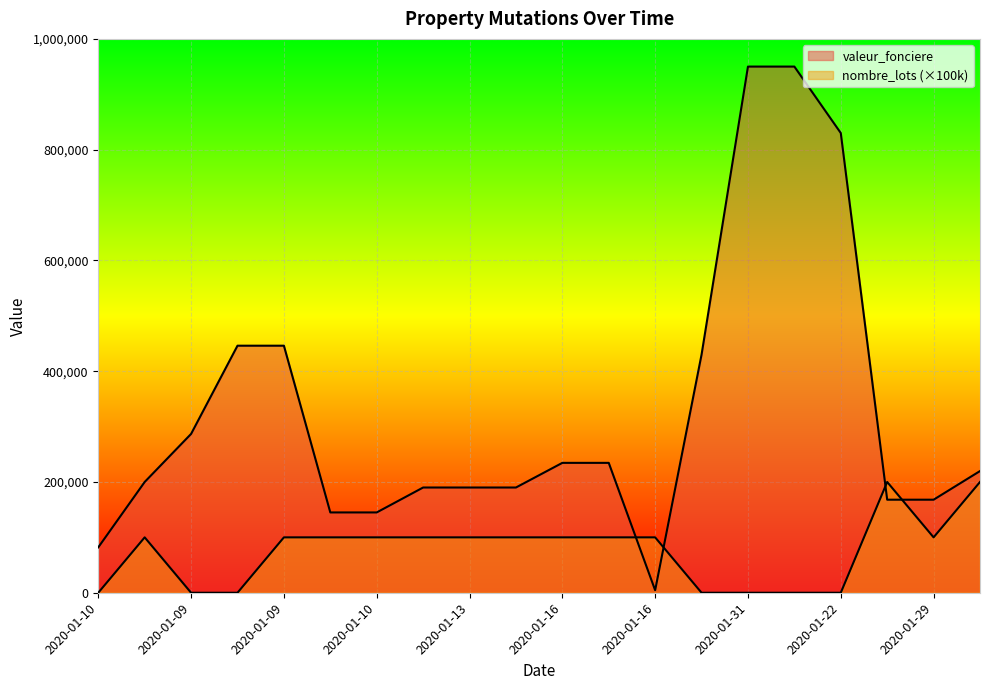

Where does the valeur_fonciere series first go above 219700?

2020-01-09